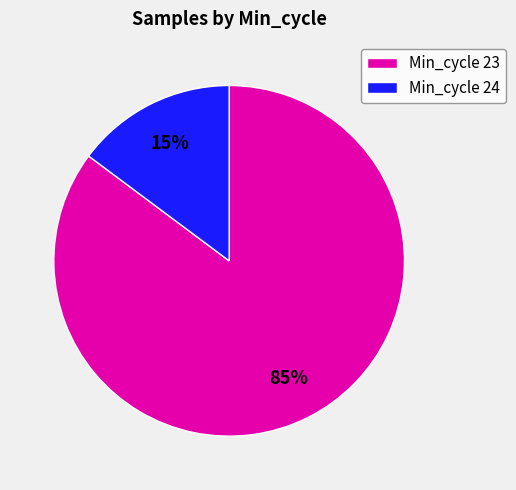

Do Min_cycle 23 and Min_cycle 24 together represent more than half of the pie?

Yes